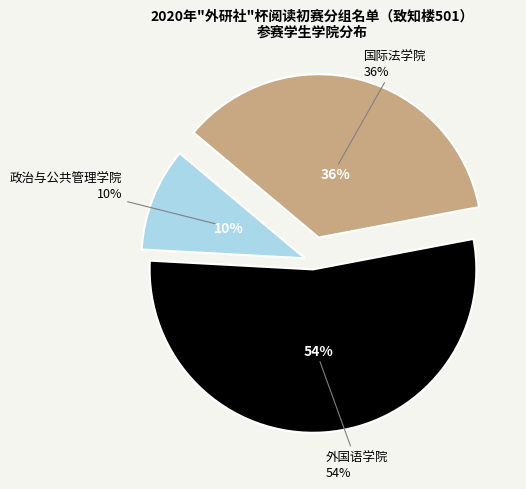

To the nearest percent, what portion does 政治与公共管理学院 represent?

10%